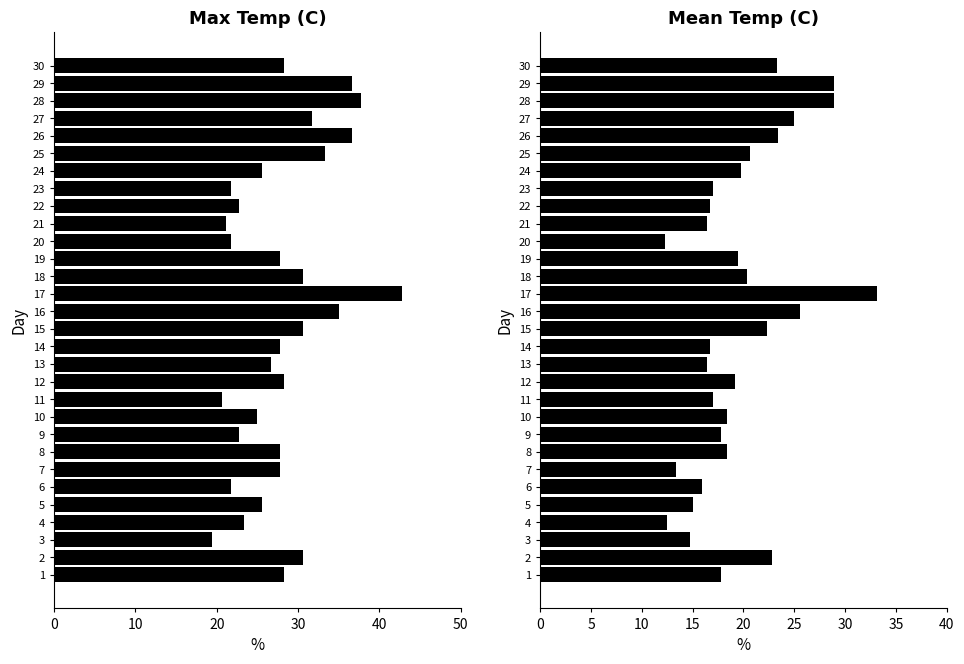

Are the bars grouped side by side (vs. stacked)?

Yes